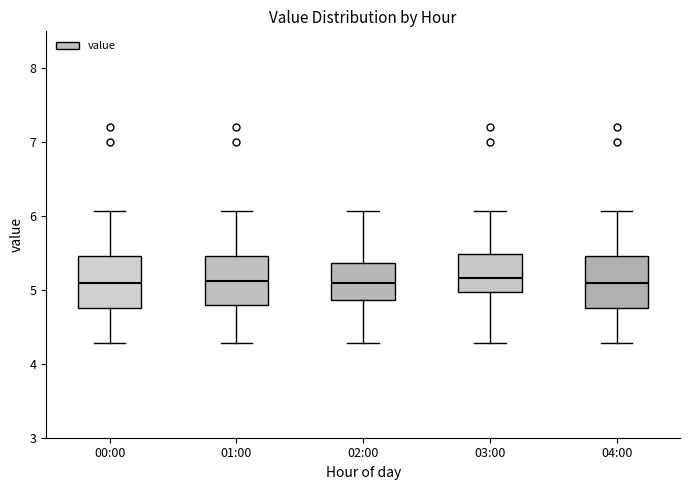

Reading left to right, read every box against the y-axis: the position of its median line, the range the box covers, and the ends of its whiskers. The values are not printed on the chart, so give them approximately, as read against the axis.

00:00: median 5.1, box 4.8 to 5.5, whiskers 4.3 to 6.1
01:00: median 5.1, box 4.8 to 5.5, whiskers 4.3 to 6.1
02:00: median 5.1, box 4.9 to 5.4, whiskers 4.3 to 6.1
03:00: median 5.2, box 5.0 to 5.5, whiskers 4.3 to 6.1
04:00: median 5.1, box 4.8 to 5.5, whiskers 4.3 to 6.1